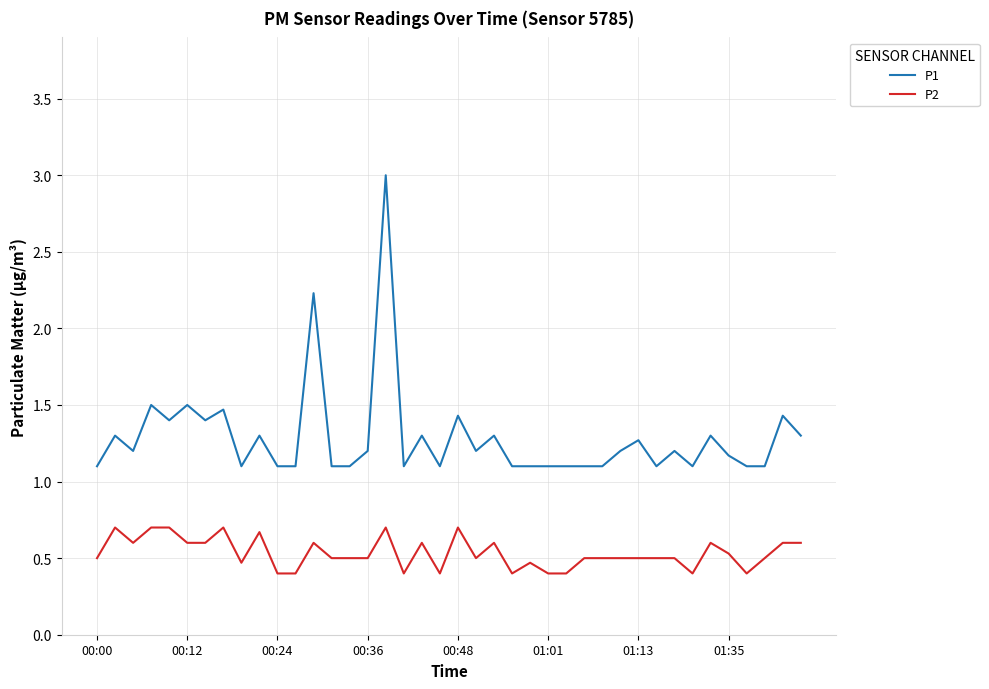

True or false: P1 and P2 cross at least once.

False